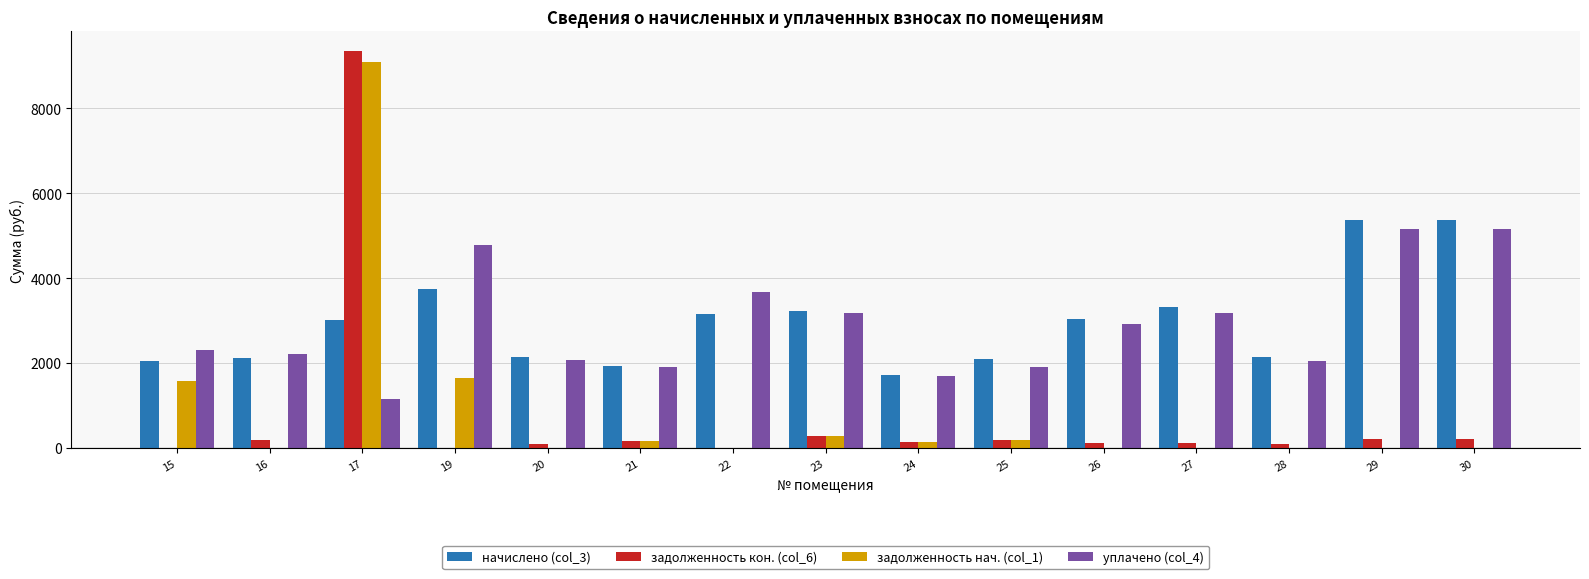

What is the maximum value for начислено (col_3)?

5369.4